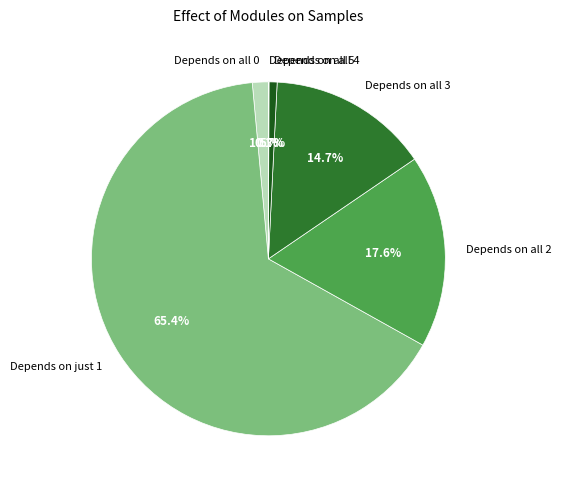

What is the majority slice?

Depends on just 1